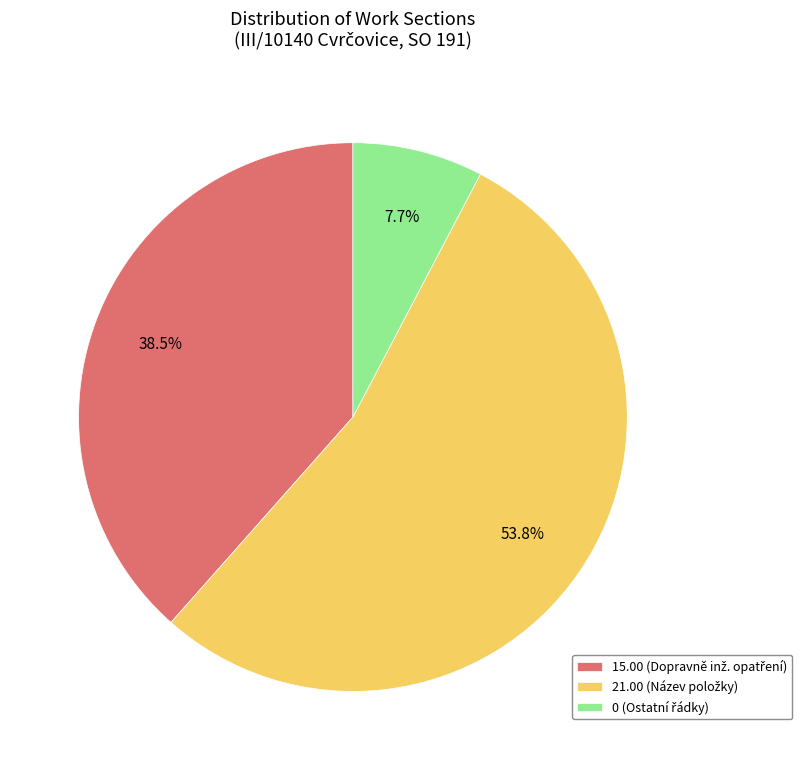

Is there any slice that represents more than half of the pie?

Yes